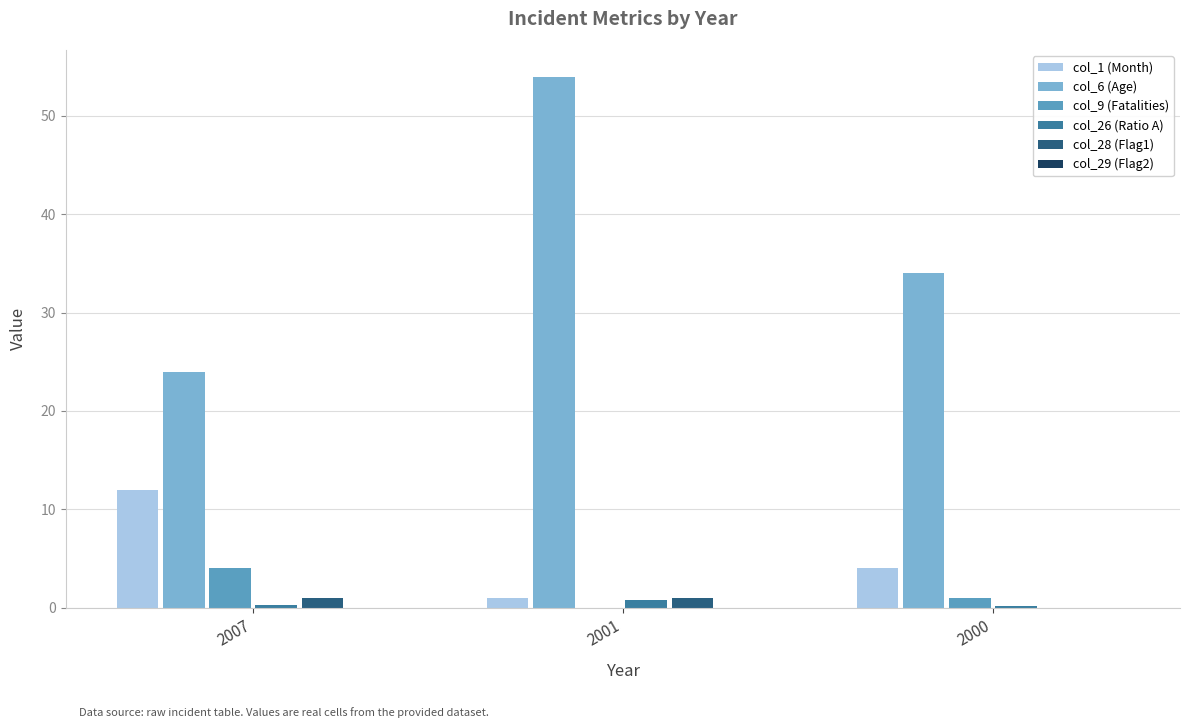

Is the value of col_1 (Month) at 2001 greater than the value of col_6 (Age) at 2001?

No